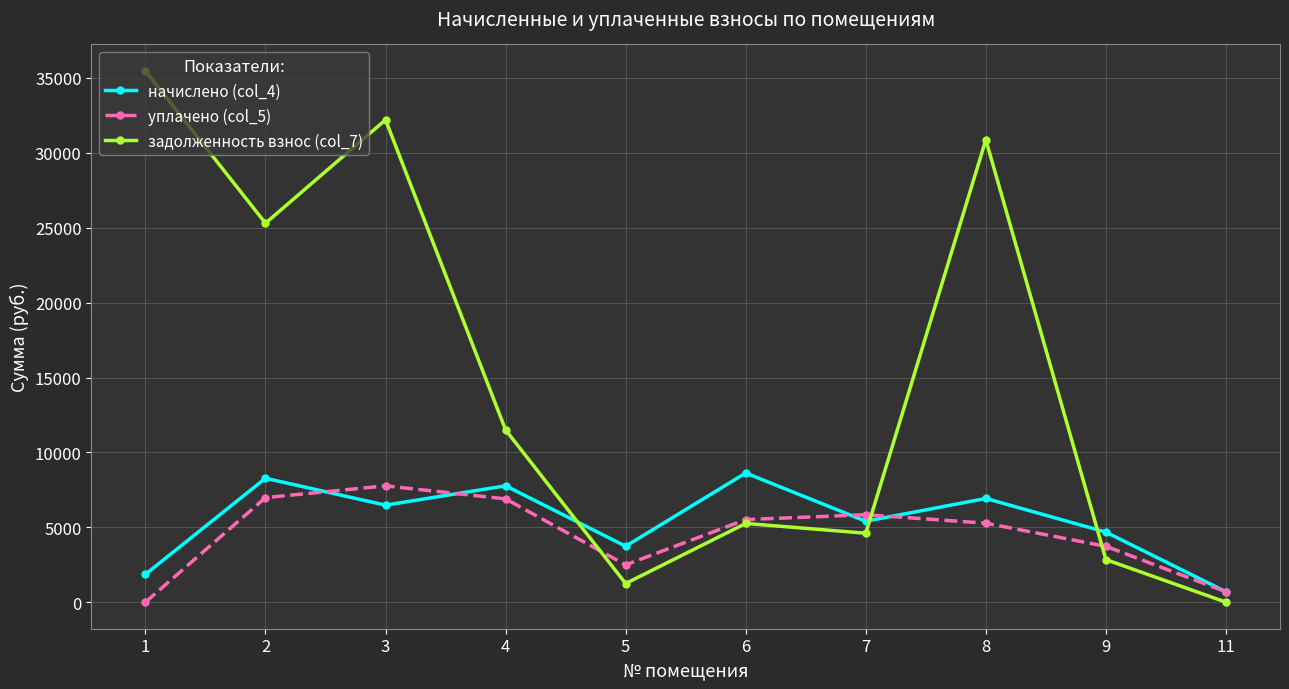

True or false: уплачено (col_5) has more than 1 interior local peaks.

True